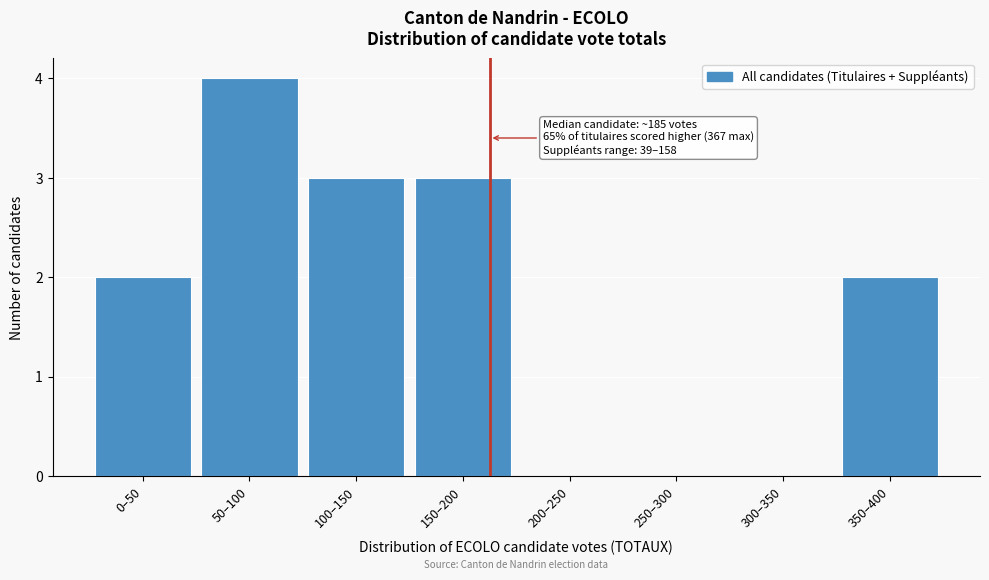

Reading right to left, extract all data points from this chart.

350–400=2	300–350=0	250–300=0	200–250=0	150–200=3	100–150=3	50–100=4	0–50=2